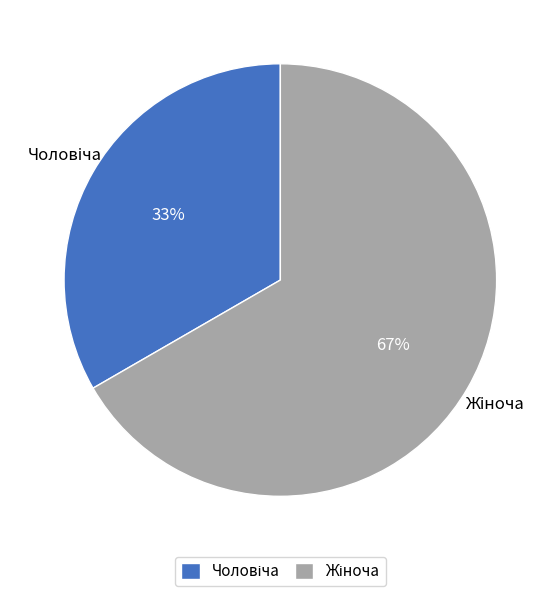

Does any single category account for the majority?

Yes